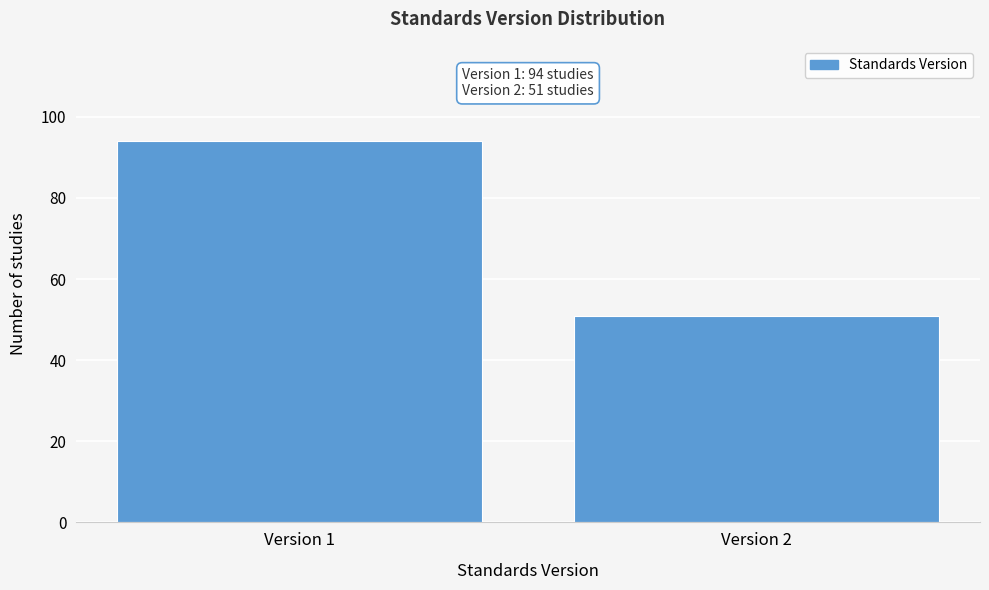

Reading left to right, transcribe all the data shown in this chart.

94	51